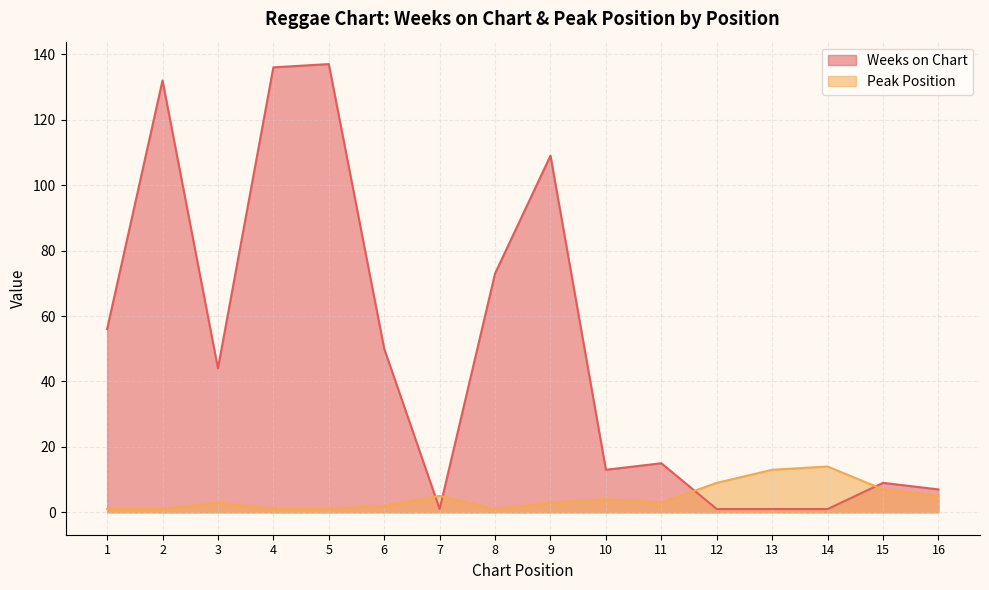

At which category does the chart reach its peak across all series?

5